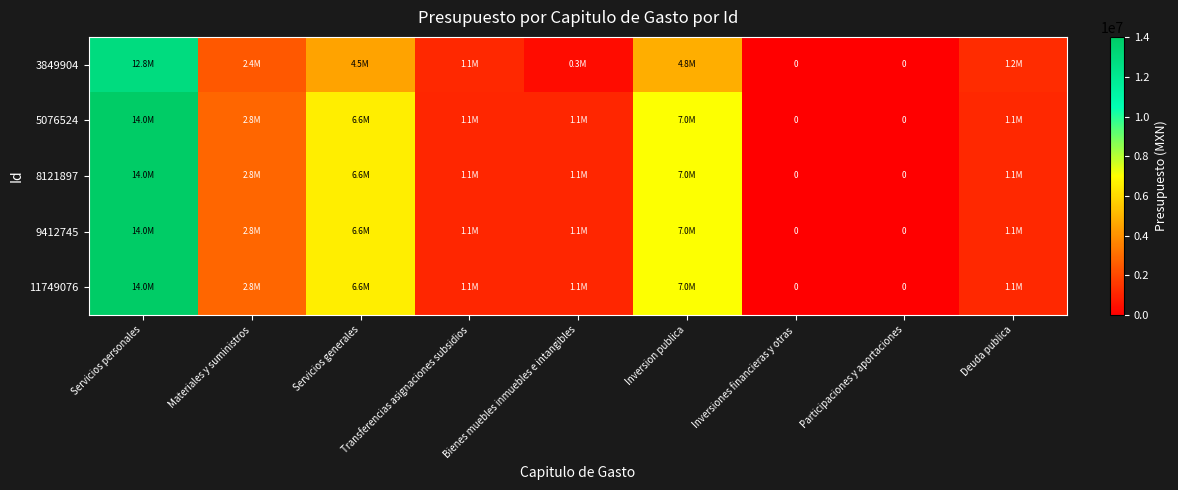

What is the maximum value shown in the chart?

14021067.4